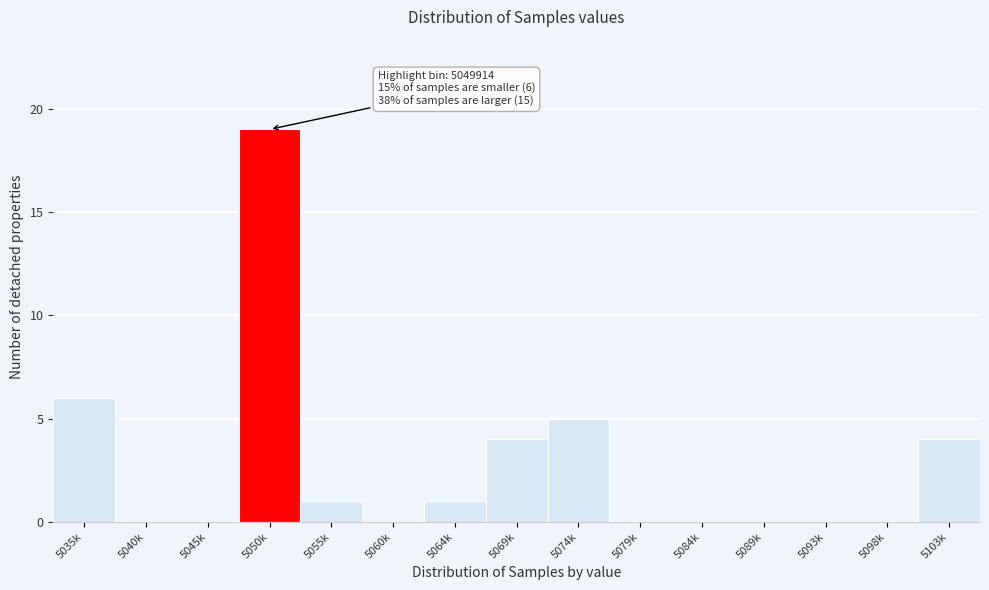

Reading right to left, extract all data points from this chart.

5103k=4	5098k=0	5093k=0	5089k=0	5084k=0	5079k=0	5074k=5	5069k=4	5064k=1	5060k=0	5055k=1	5050k=19	5045k=0	5040k=0	5035k=6